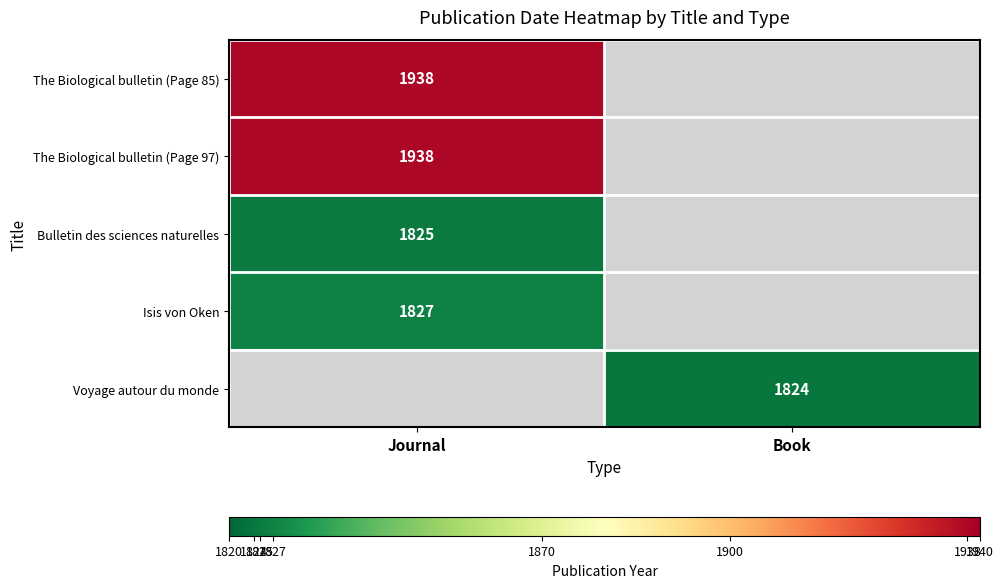

At how many categories does at least one series exceed 1824?

1